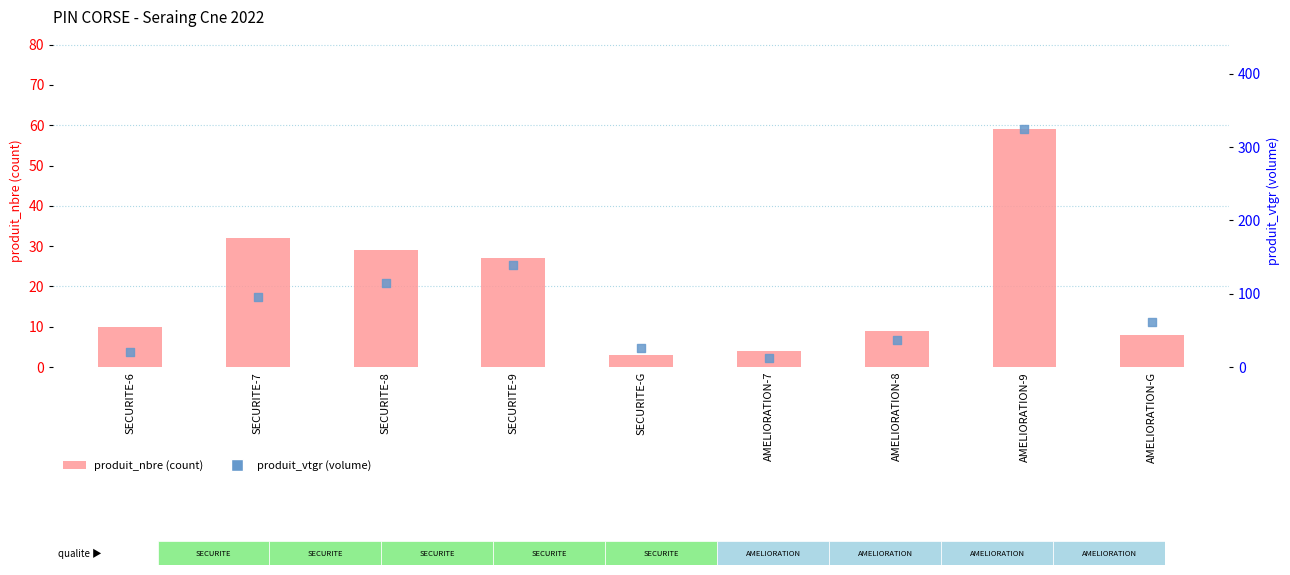

Which series has the largest Y range (max minus min)?

produit_vtgr